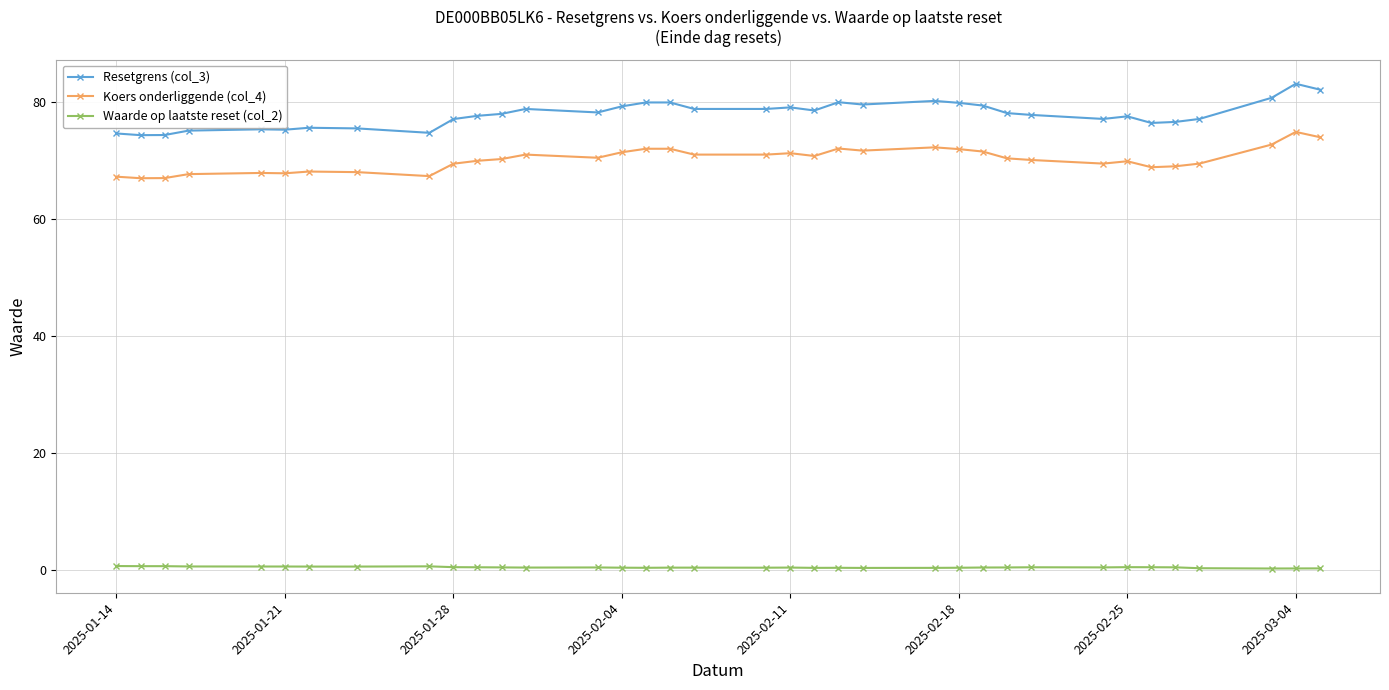

List the series in order of their peak value, lowest first.

Waarde op laatste reset (col_2), Koers onderliggende (col_4), Resetgrens (col_3)